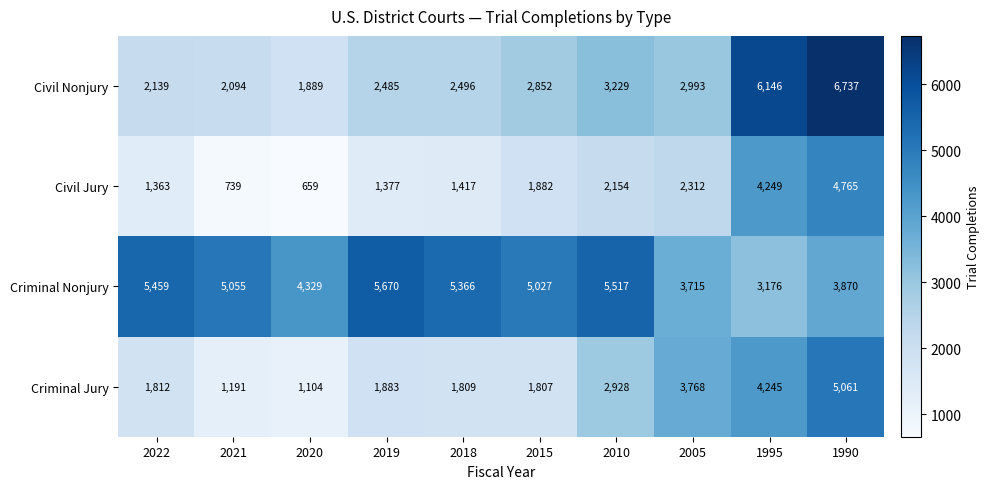

What is the minimum value shown in the chart?

659